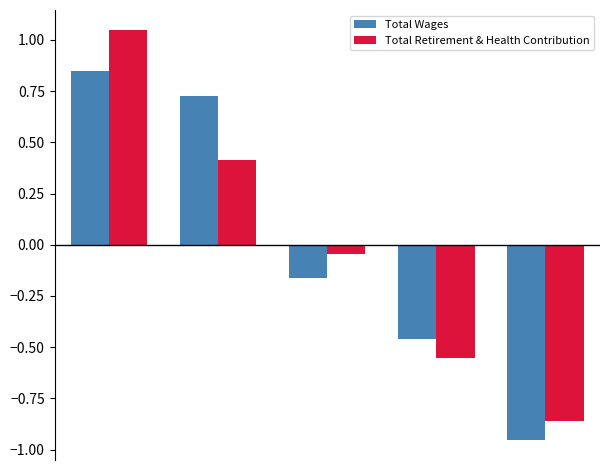

What is the difference between the second highest and minimum values in the Total Wages series?

1.7